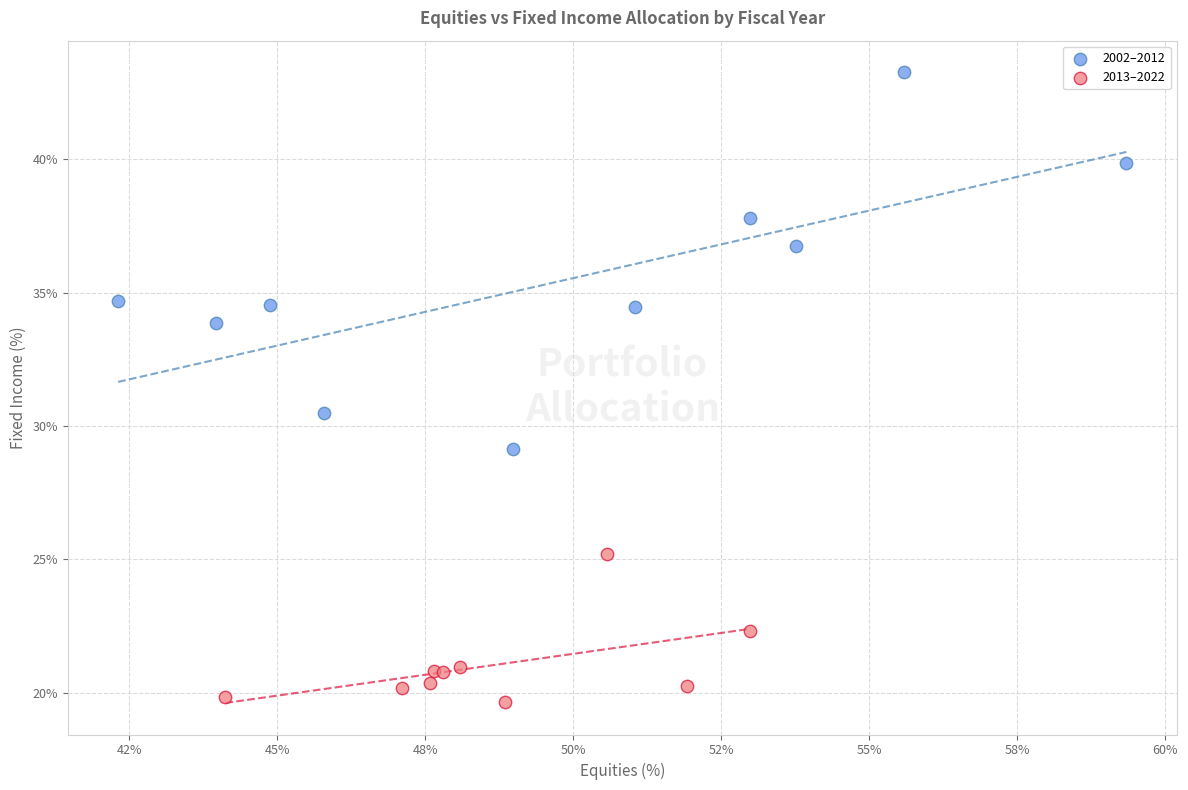

Which series reaches the maximum Y coordinate?

2002–2012